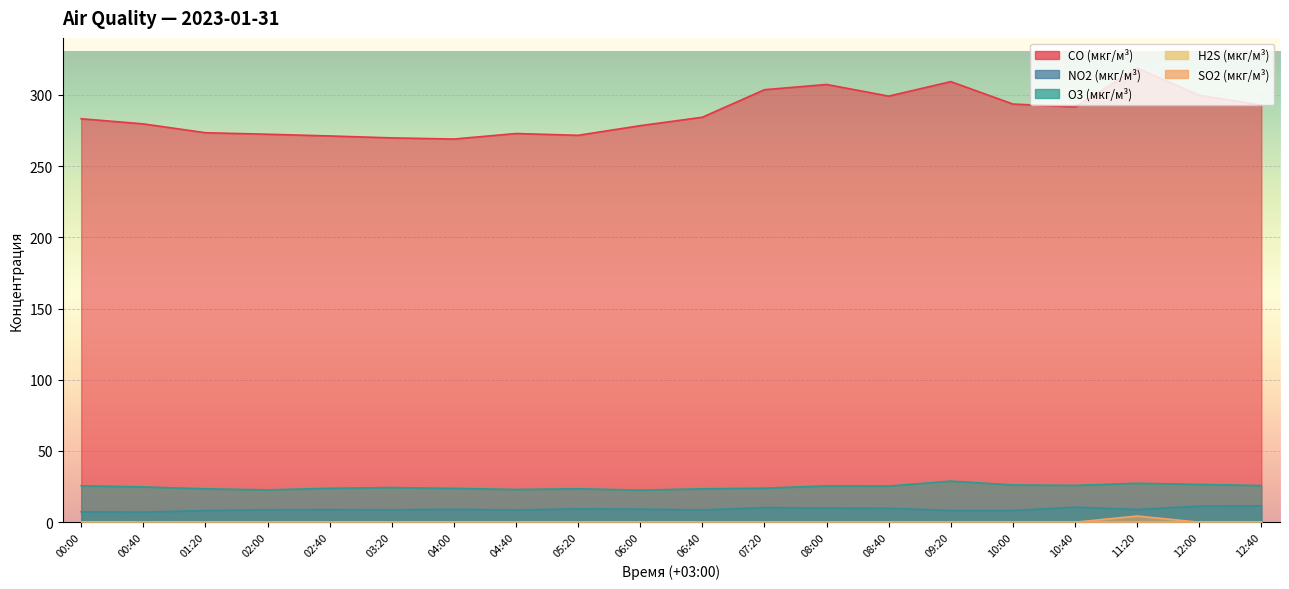

What position from the left is 10:40?

17